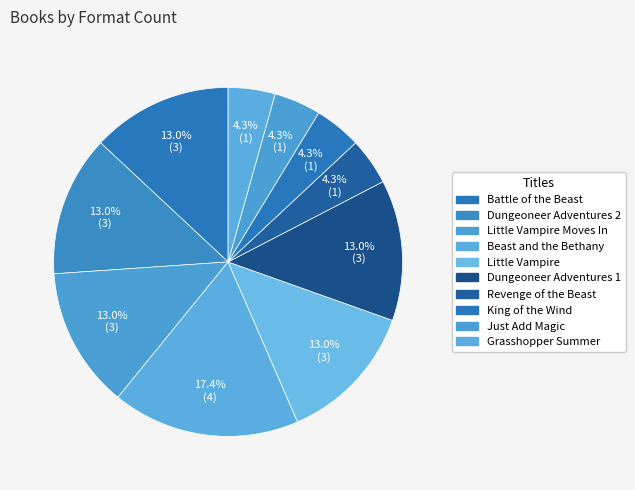

To the nearest percent, what portion does Dungeoneer Adventures 2 represent?

13%